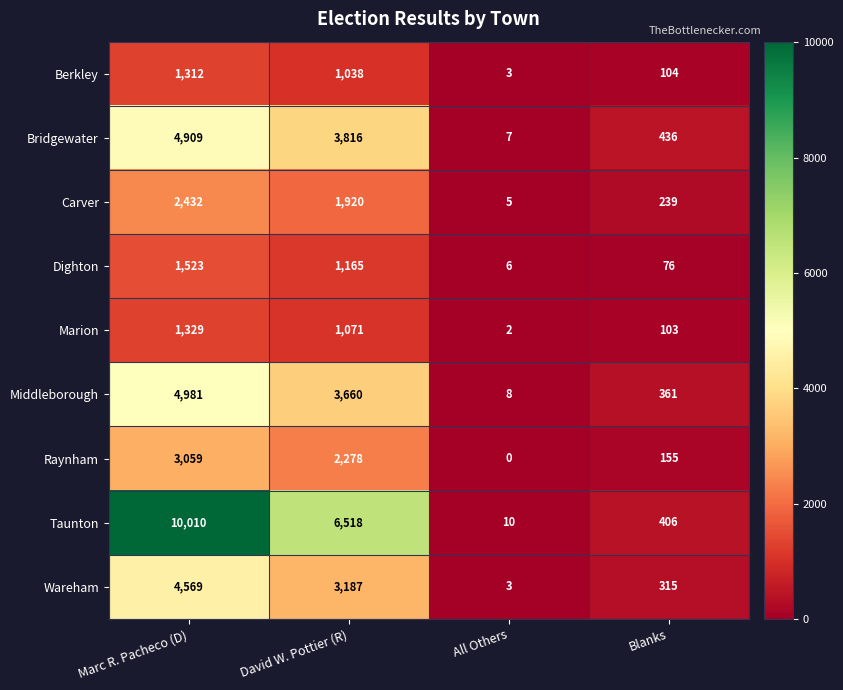

True or false: Wareham has a value of 173 at Blanks.

False